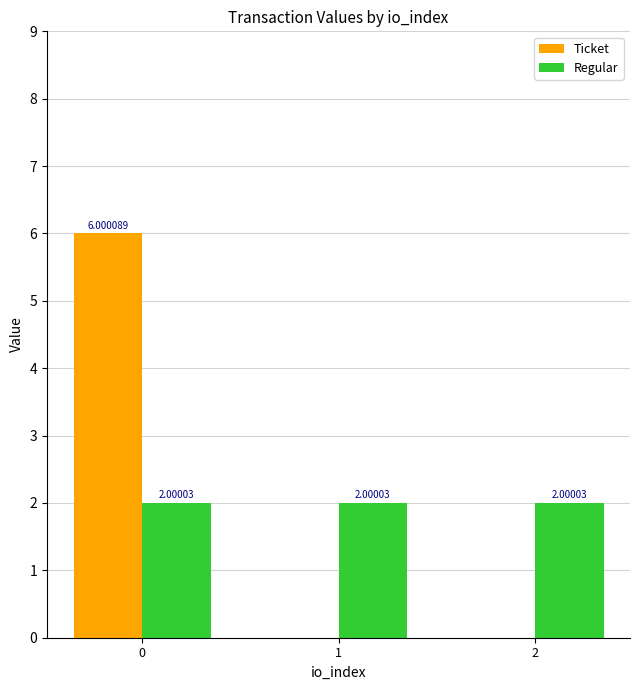

Reading left to right, list all the values displayed in this chart.

Ticket: 6.0	0.0	0.0
Regular: 2.0	2.0	2.0